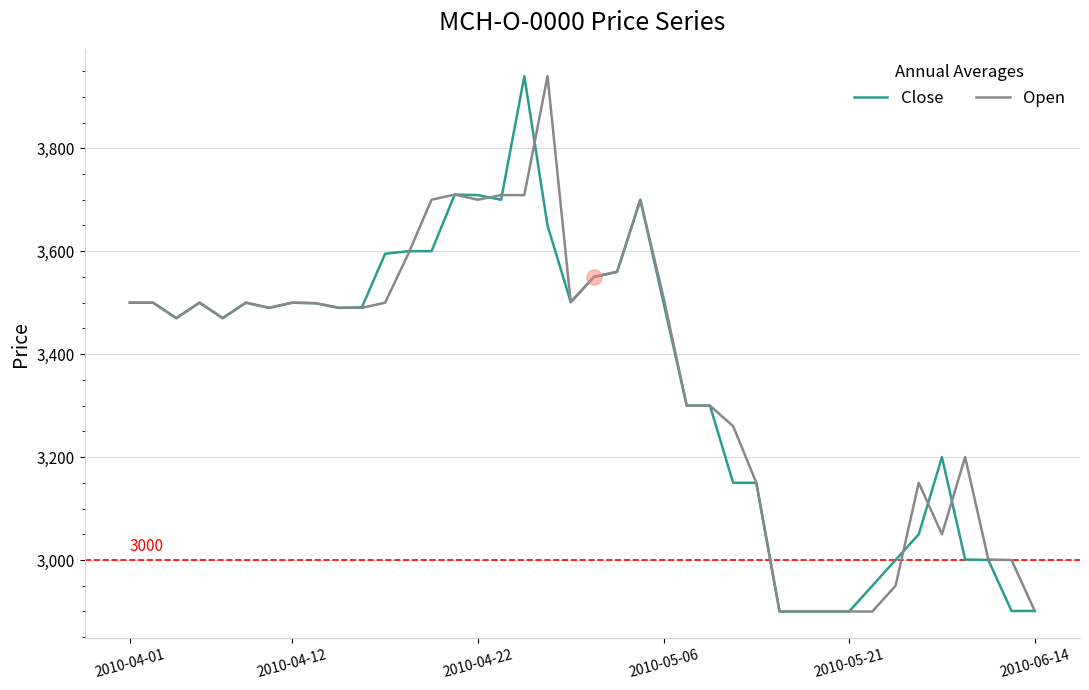

What is the smallest value displayed?

2900